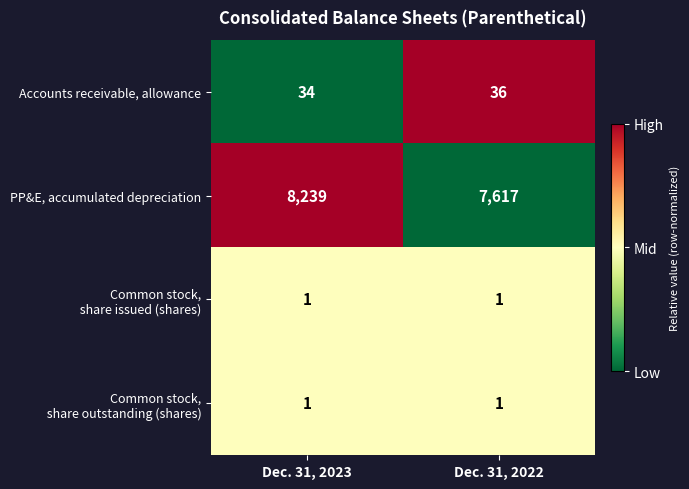

The Accounts receivable, allowance series shows 52 at Dec. 31, 2022. True or false?

False